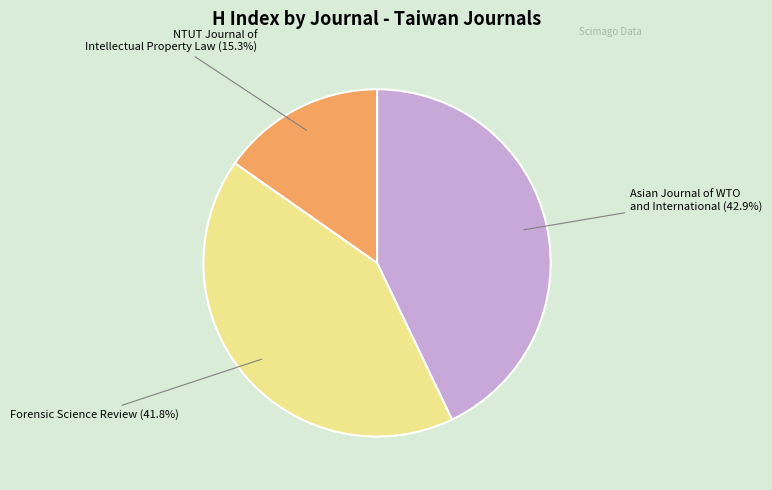

To the nearest percent, what is the average slice percentage?

33%